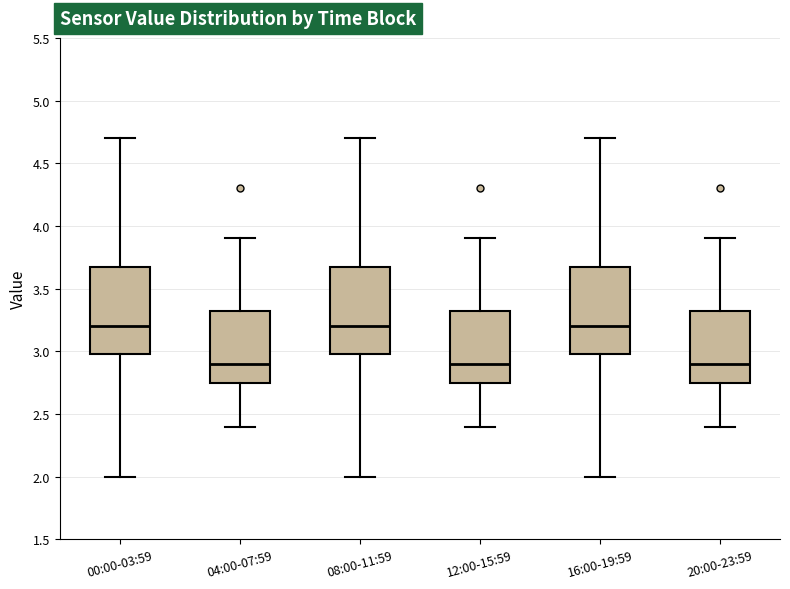

Reading left to right, transcribe this box plot: for each box, give where its median line is, the range the box spans, and where its two whiskers end, as read against the y-axis. The values are not printed on the chart, so give them approximately, as read against the axis.

00:00-03:59: median 3.20, box 3.00 to 3.70, whiskers 2.00 to 4.70
04:00-07:59: median 2.90, box 2.75 to 3.35, whiskers 2.40 to 3.90
08:00-11:59: median 3.20, box 3.00 to 3.70, whiskers 2.00 to 4.70
12:00-15:59: median 2.90, box 2.75 to 3.35, whiskers 2.40 to 3.90
16:00-19:59: median 3.20, box 3.00 to 3.70, whiskers 2.00 to 4.70
20:00-23:59: median 2.90, box 2.75 to 3.35, whiskers 2.40 to 3.90